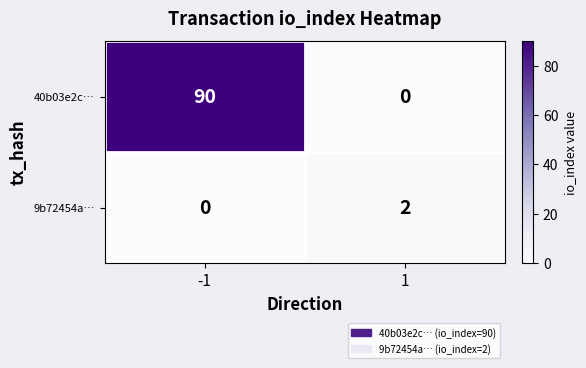

What is the average value of the 40b03e2c… series?

45